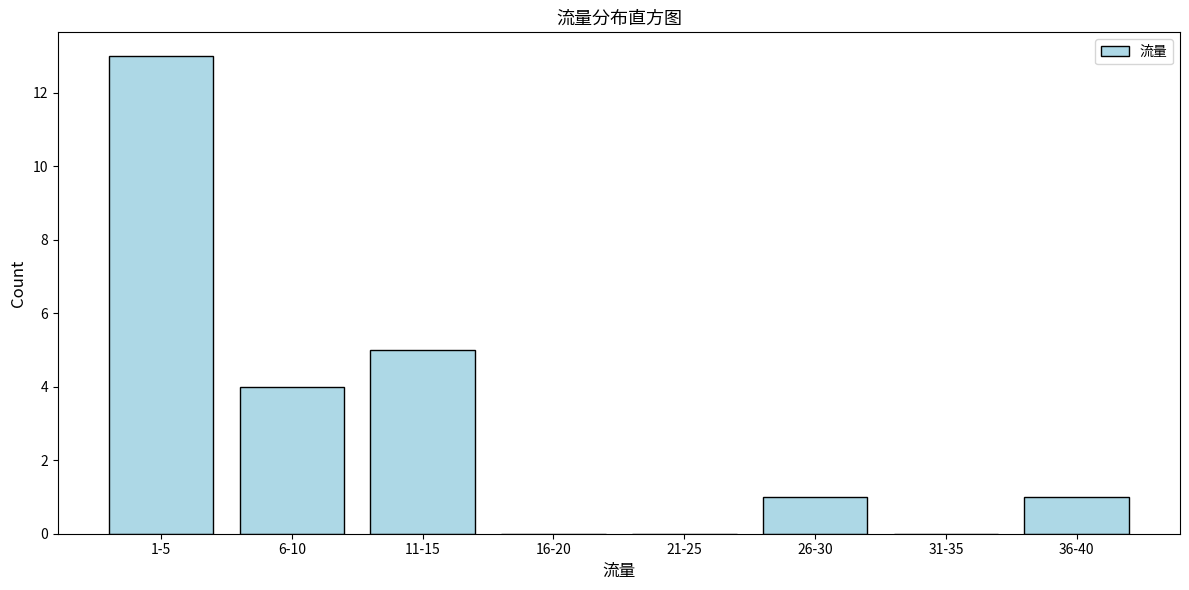

Reading left to right, transcribe all the data shown in this chart.

1-5=13	6-10=4	11-15=5	16-20=0	21-25=0	26-30=1	31-35=0	36-40=1